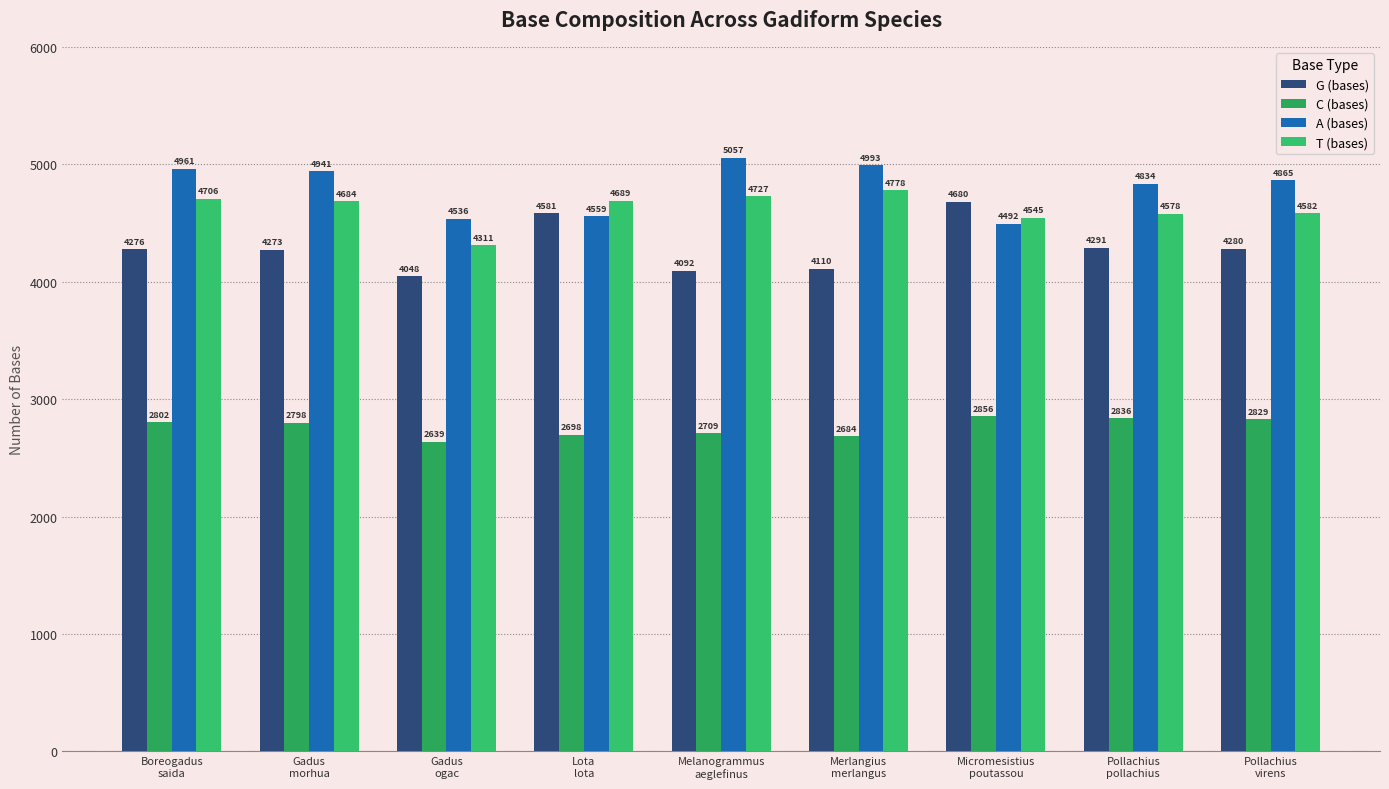

Between Gadus
ogac and Merlangius
merlangus, which series saw the biggest shift?

T (bases)